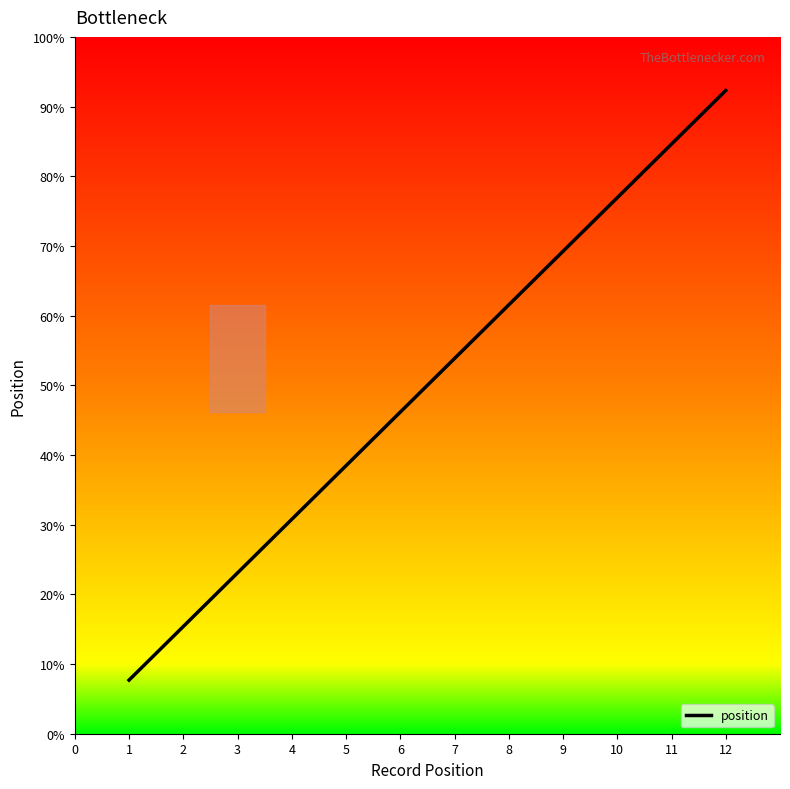

Rank the categories by value from highest to lowest.

12, 11, 10, 9, 8, 7, 6, 5, 4, 3, 2, 1